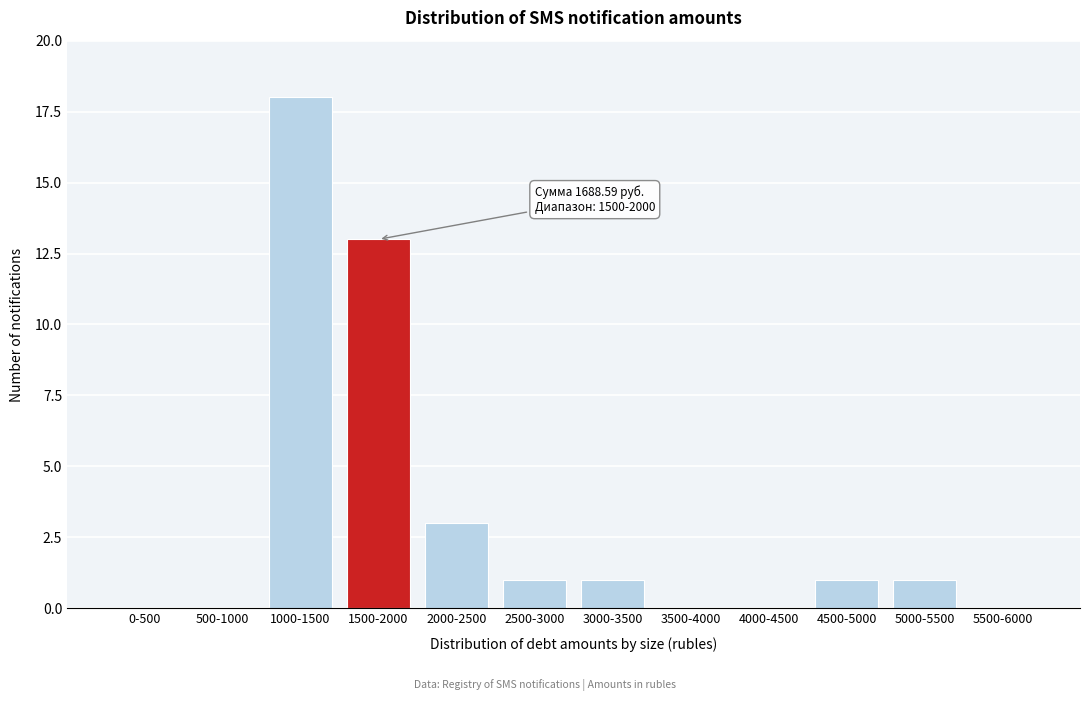

Reading right to left, transcribe all the data shown in this chart.

5500-6000=0	5000-5500=1	4500-5000=1	4000-4500=0	3500-4000=0	3000-3500=1	2500-3000=1	2000-2500=3	1500-2000=13	1000-1500=18	500-1000=0	0-500=0